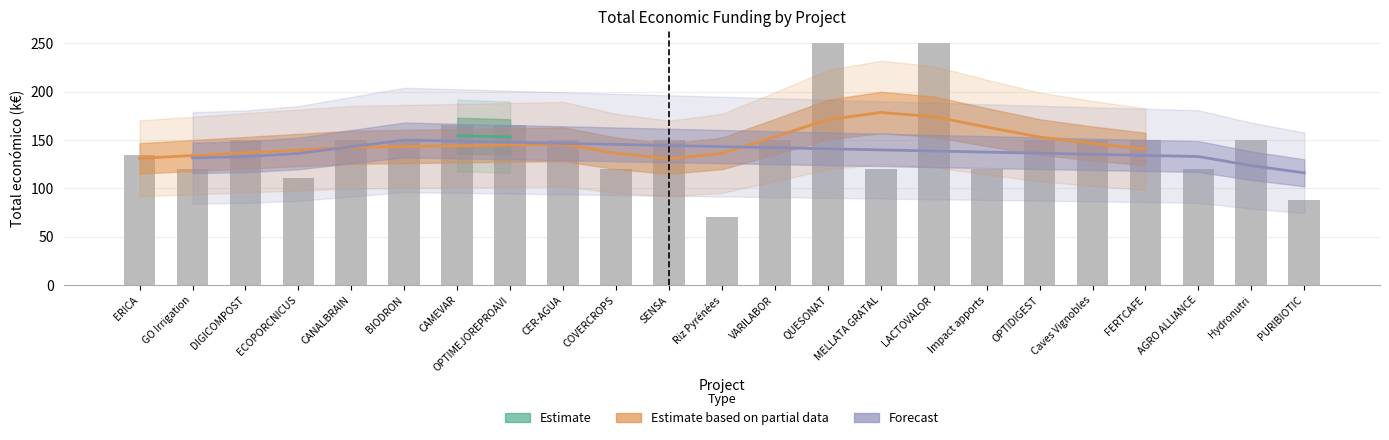

Reading left to right, extract all data points from this chart.

134.1	120.0	150.0	110.2	150.0	150.0	165.0	165.0	150.0	120.0	150.0	70.0	150.0	250.0	120.0	250.0	120.0	150.0	150.0	150.0	120.0	150.0	88.2